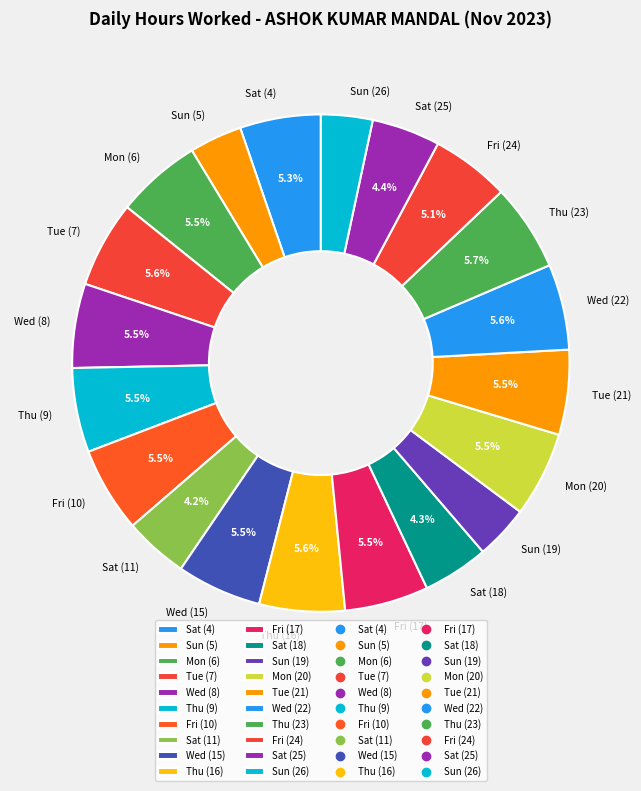

To the nearest percent, what portion does Sat (4) represent?

5%